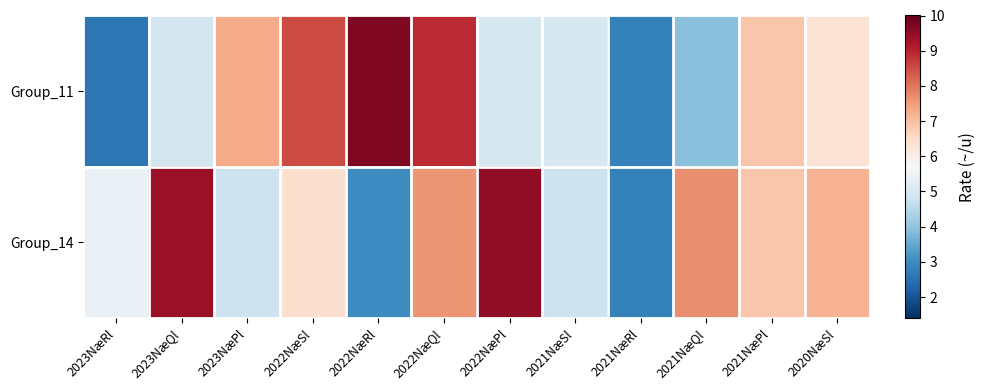

Reading left to right, what are all the values shown in this chart?

Group_11: 2023NæRl=2.6	2023NæQl=4.9	2023NæPl=7.3	2022NæSl=8.5	2022NæRl=9.7	2022NæQl=8.9	2022NæPl=5.0	2021NæSl=5.0	2021NæRl=2.8	2021NæQl=3.9	2021NæPl=6.9	2020NæSl=6.3
Group_14: 2023NæRl=5.4	2023NæQl=9.4	2023NæPl=4.8	2022NæSl=6.4	2022NæRl=3.0	2022NæQl=7.6	2022NæPl=9.5	2021NæSl=4.8	2021NæRl=2.8	2021NæQl=7.7	2021NæPl=6.9	2020NæSl=7.2